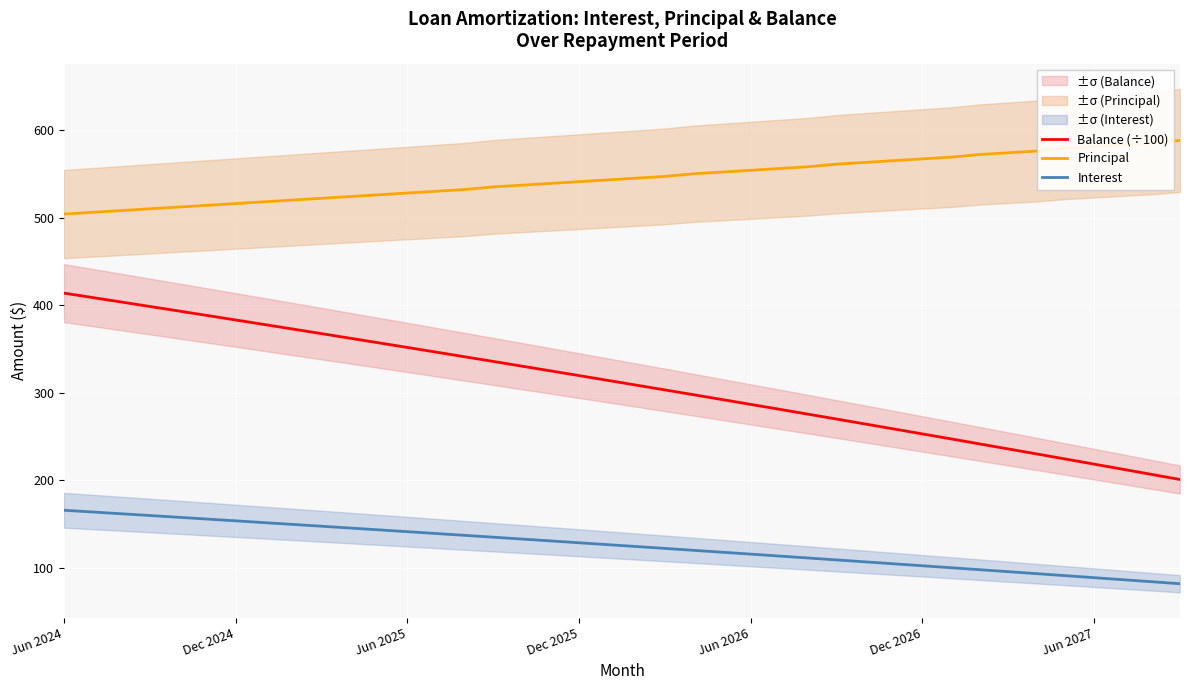

Reading left to right, what are all the values shown in this chart?

Balance (÷100): 413.7	408.6	403.6	398.5	393.4	388.2	383.1	377.9	372.7	367.4	362.2	356.9	351.7	346.4	341.1	335.7	330.3	324.9	319.5	314.1	308.6	303.2	297.7	292.2	286.6	281.1	275.5	269.9	264.2	258.6	252.9	247.2	241.5	235.8	230.0	224.2	218.4	212.6	206.7	200.8
Principal: 504.0	506.0	508.0	510.0	512.0	514.0	516.0	518.0	520.0	522.0	524.0	526.0	528.0	530.0	532.0	535.0	537.0	539.0	541.0	543.0	545.0	547.0	550.0	552.0	554.0	556.0	558.0	561.0	563.0	565.0	567.0	569.0	572.0	574.0	576.0	579.0	581.0	583.0	585.0	588.0
Interest: 165.8	163.8	161.8	159.8	157.7	155.7	153.7	151.6	149.6	147.5	145.4	143.4	141.3	139.2	137.1	135.0	132.9	130.8	128.6	126.5	124.3	122.2	120.0	117.8	115.7	113.5	111.2	109.0	106.8	104.6	102.4	100.1	97.9	95.6	93.3	91.0	88.8	86.5	84.2	81.8